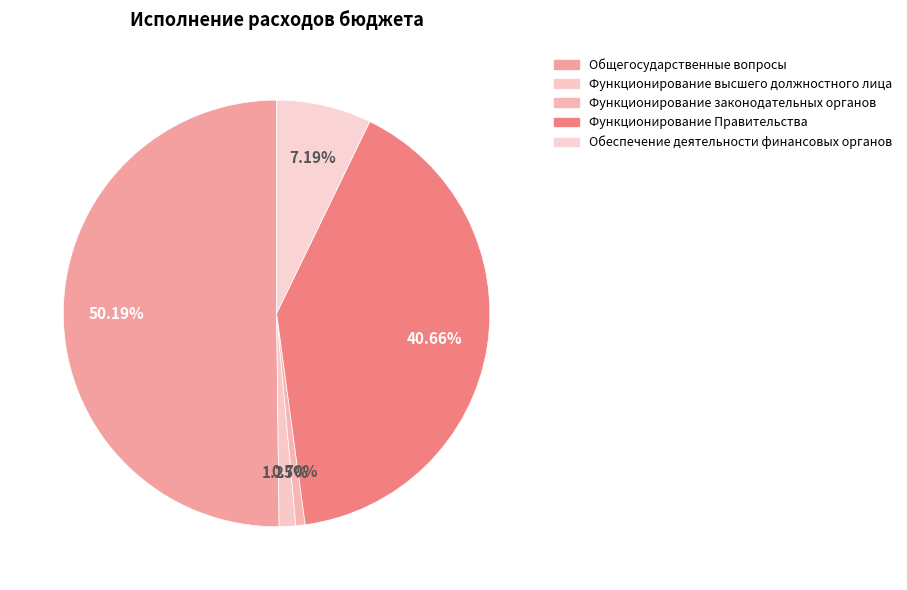

Is there a majority slice in this chart?

Yes